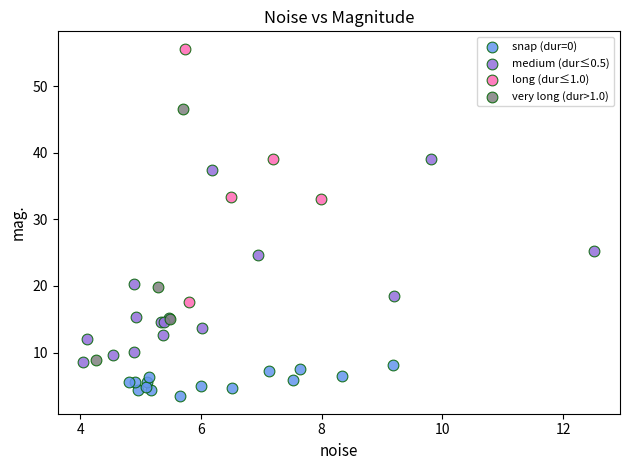

Which series contains the lowest Y value?

snap (dur=0)